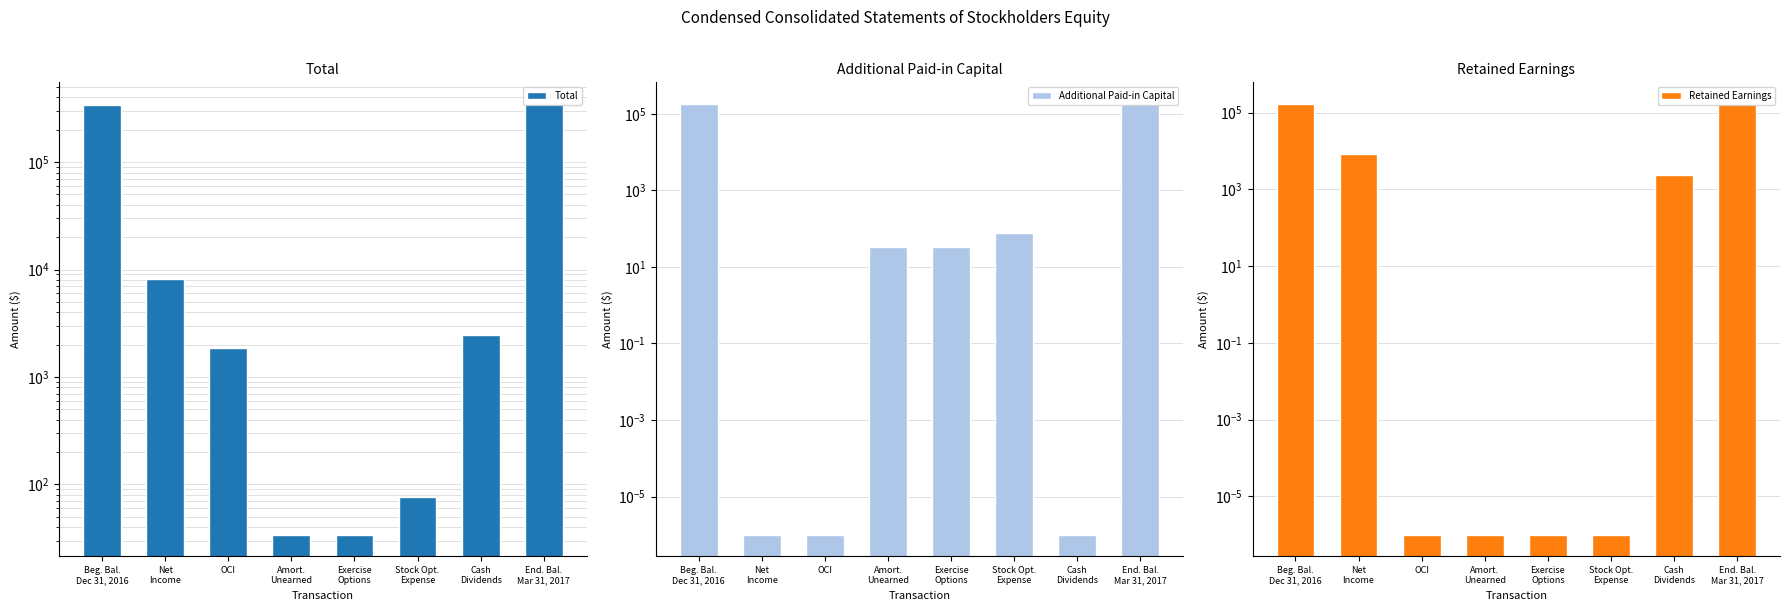

Reading right to left, extract all data points from this chart.

Total: 348575.0	2447.0	76.0	34.0	34.0	1867.0	8224.0	340855.0
Additional Paid-in Capital: 182402.0	0.0	76.0	34.0	34.0	0.0	0.0	182326.0
Retained Earnings: 169950.0	2447.0	0.0	0.0	0.0	0.0	8224.0	164173.0